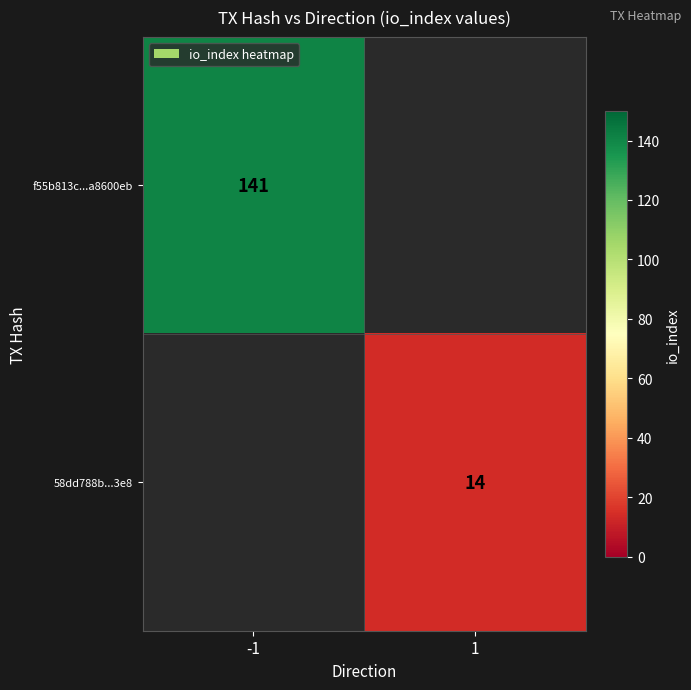

What is the greatest value displayed?

141.0